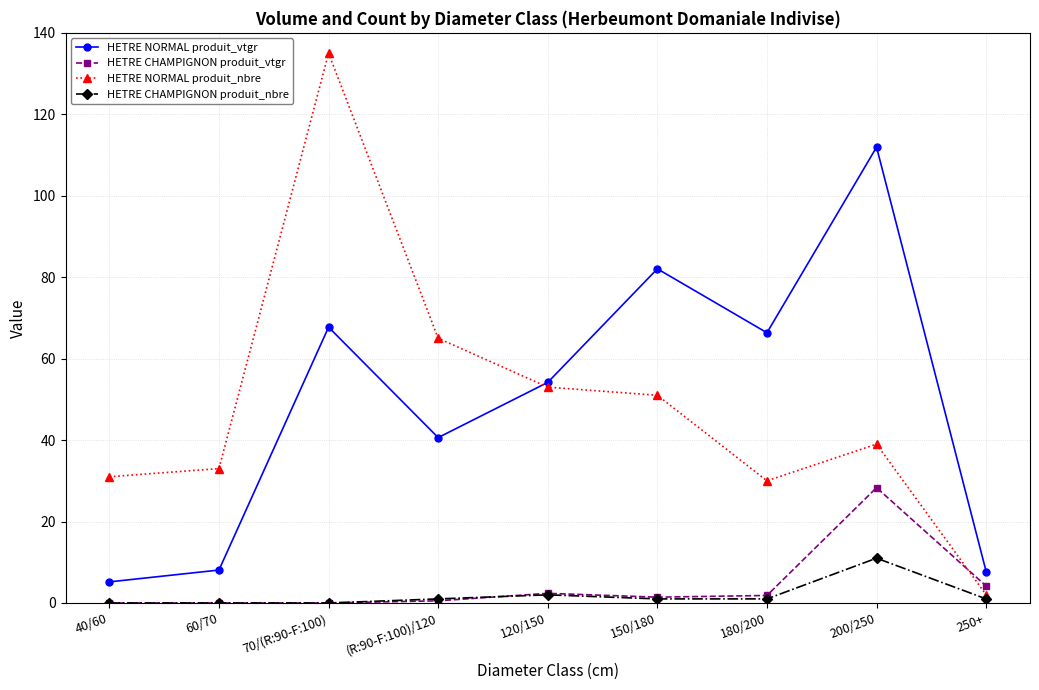

True or false: HETRE CHAMPIGNON produit_nbre has more than 0 points higher than both neighbors.

True